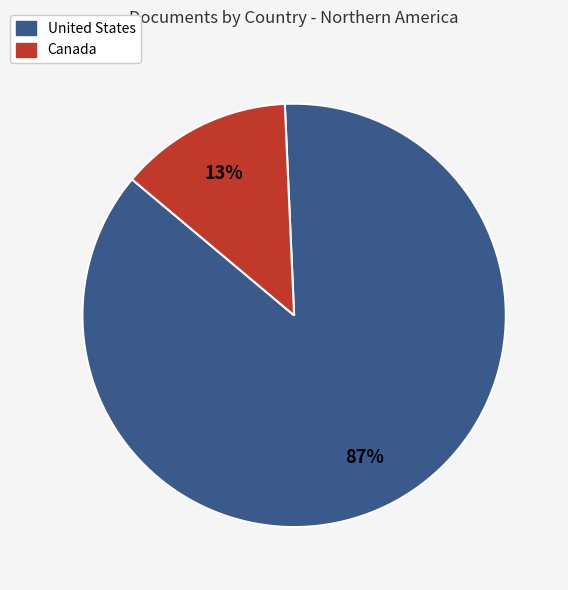

What is the smallest slice in the pie chart?

Canada